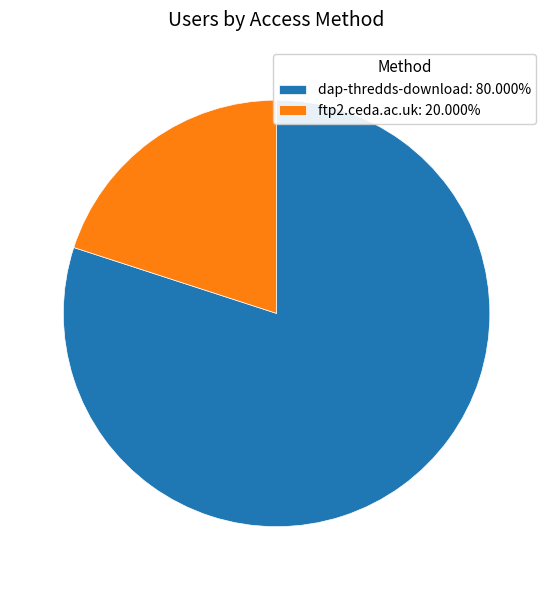

Combined, do ftp2.ceda.ac.uk: 20.000% and dap-thredds-download: 80.000% account for over 50%?

Yes